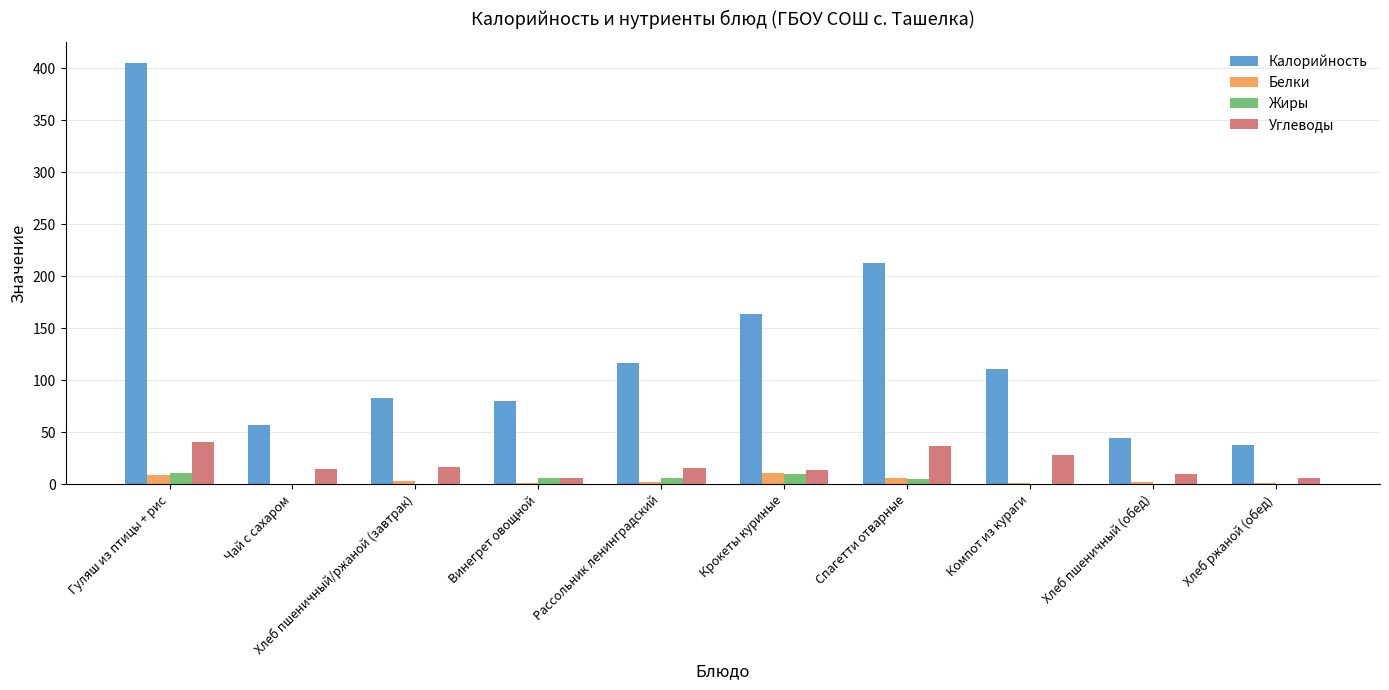

What is the approximate value of Углеводы at Крокеты куриные?

14.0